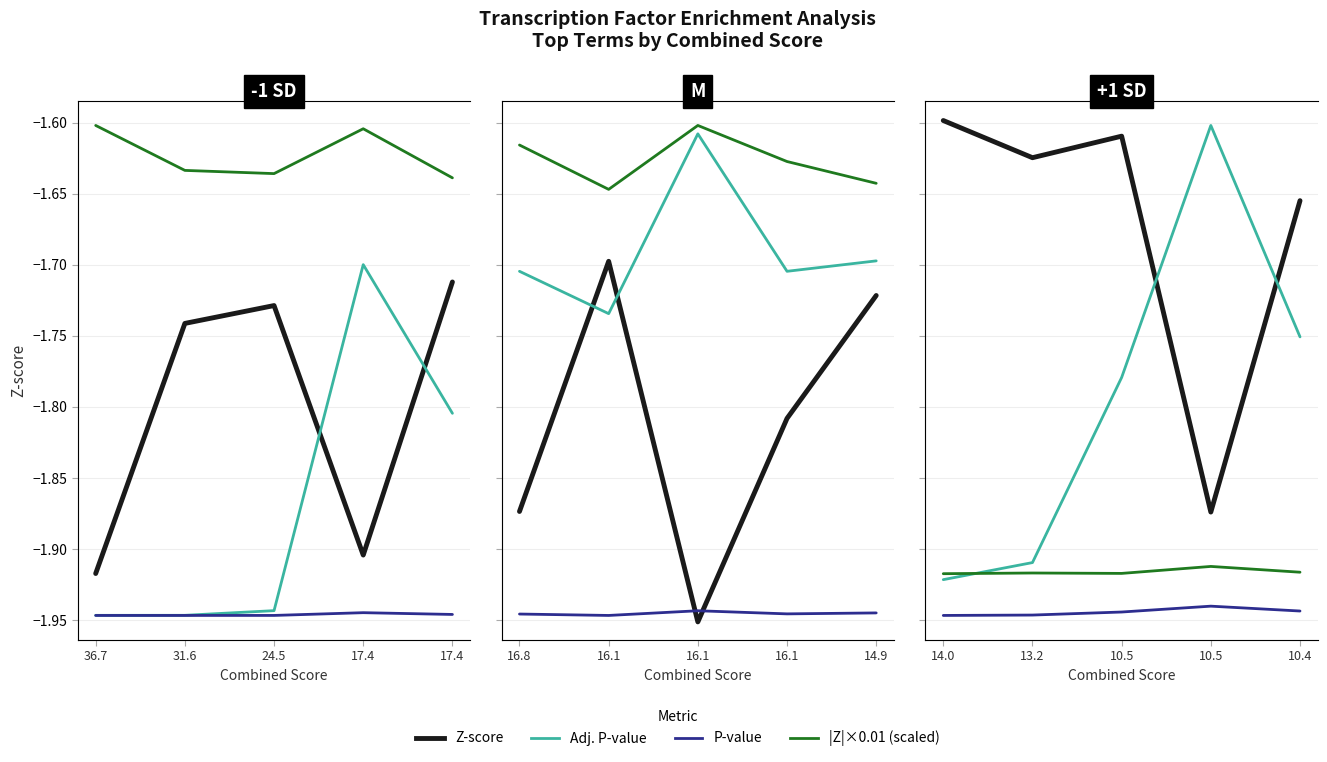

How many interior local valleys does the Z-score series have?

2